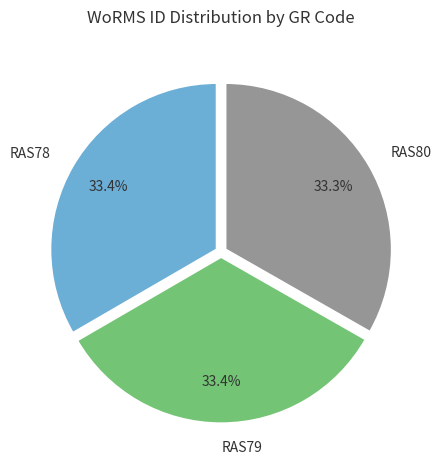

Does any single category account for the majority?

No